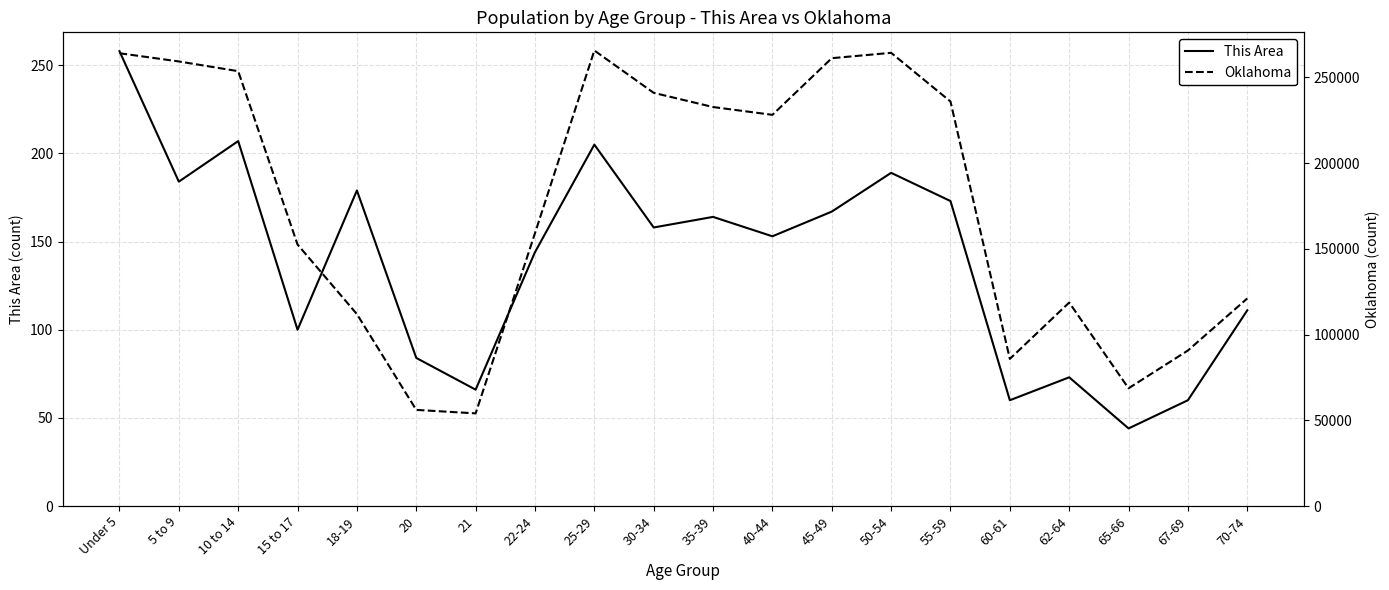

True or false: This Area and Oklahoma intersect in this chart.

False